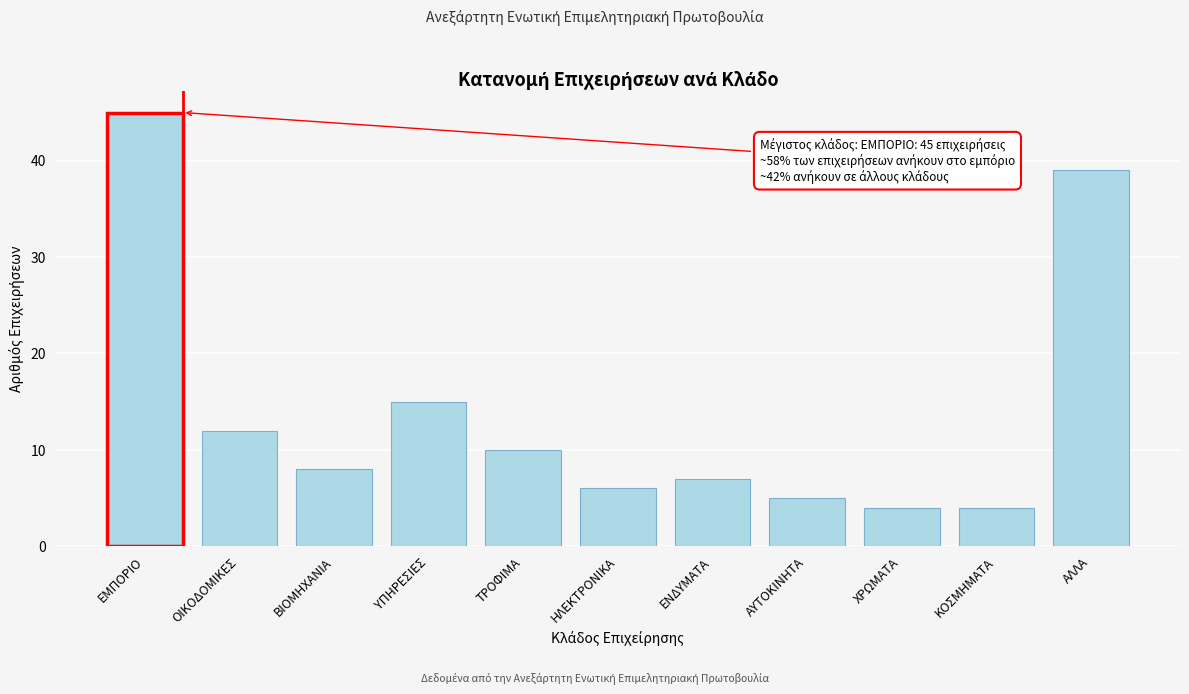

Reading left to right, list all the values displayed in this chart.

ΕΜΠΟΡΙΟ=45	ΟΙΚΟΔΟΜΙΚΕΣ=12	ΒΙΟΜΗΧΑΝΙΑ=8	ΥΠΗΡΕΣΙΕΣ=15	ΤΡΟΦΙΜΑ=10	ΗΛΕΚΤΡΟΝΙΚΑ=6	ΕΝΔΥΜΑΤΑ=7	ΑΥΤΟΚΙΝΗΤΑ=5	ΧΡΩΜΑΤΑ=4	ΚΟΣΜΗΜΑΤΑ=4	ΑΛΛΑ=39